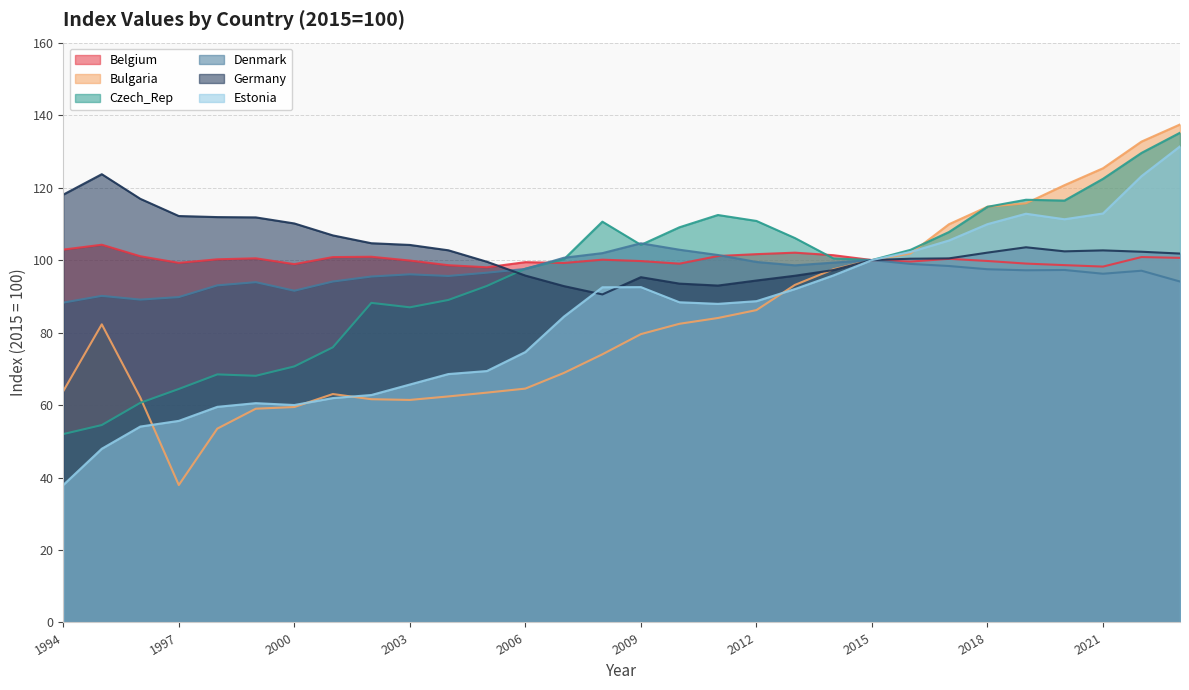

At which label does Estonia first exceed 88?

2008